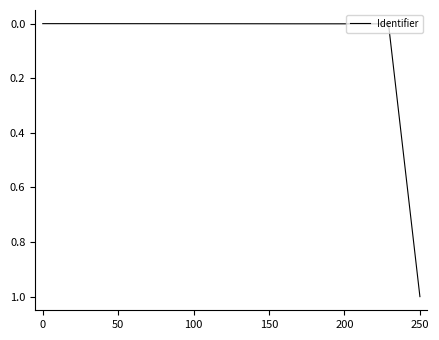

What is the maximum value shown in the chart?

1.0